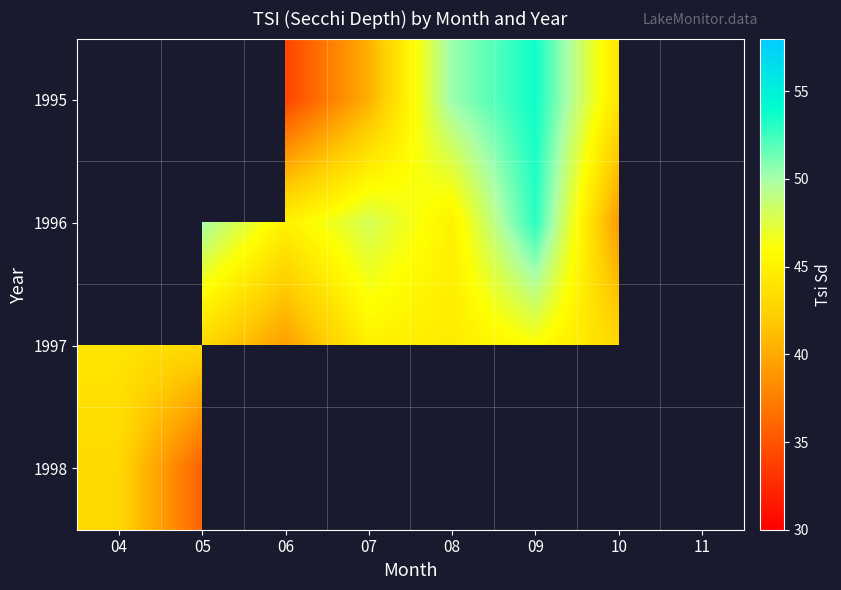

Between 04 and 11, which is larger?

11